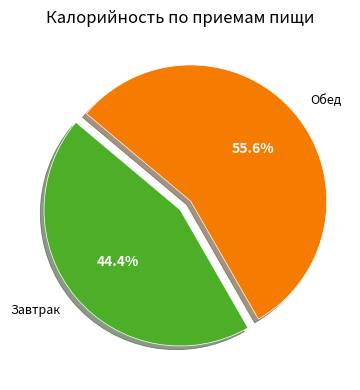

Do Обед and Завтрак together represent more than half of the pie?

Yes